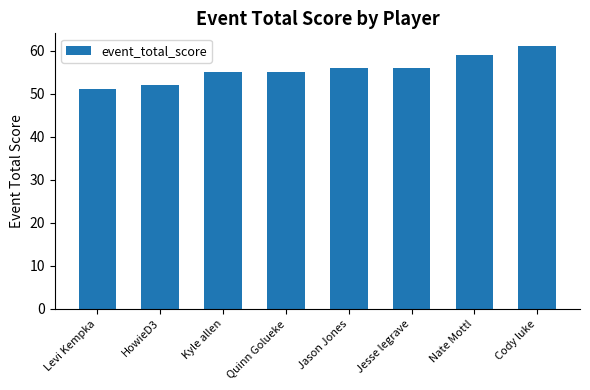

How many bars are there in total?

8